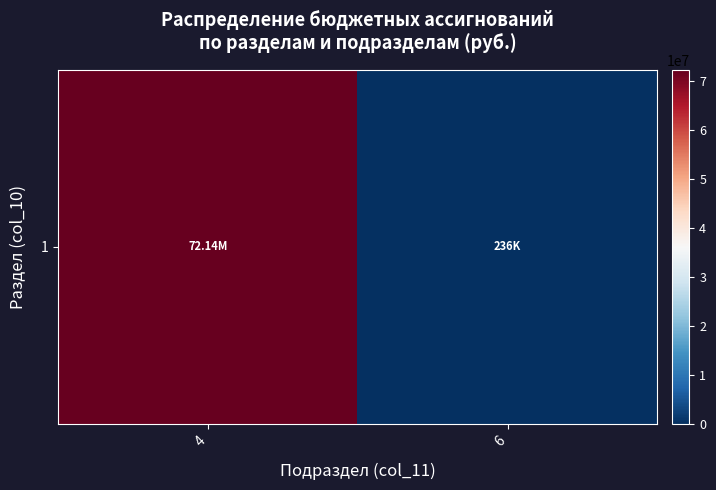

Is it true that the value at 4 is 116050700.8?

False